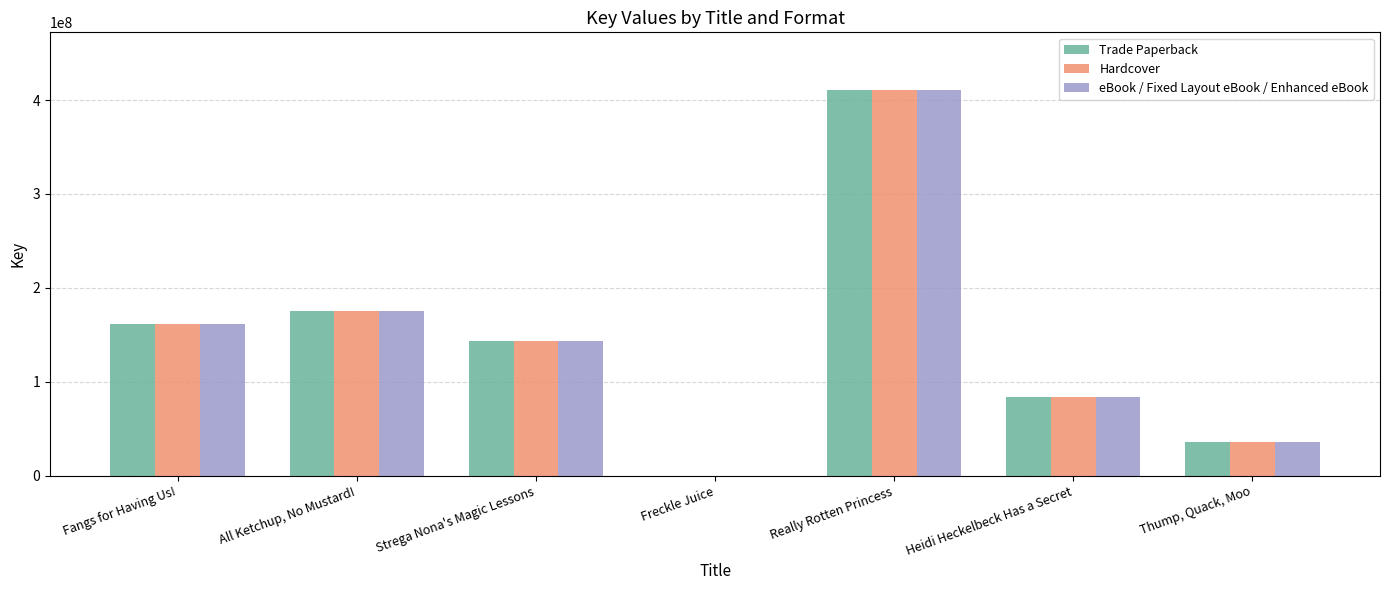

At which category is the sum across all series the highest?

Really Rotten Princess